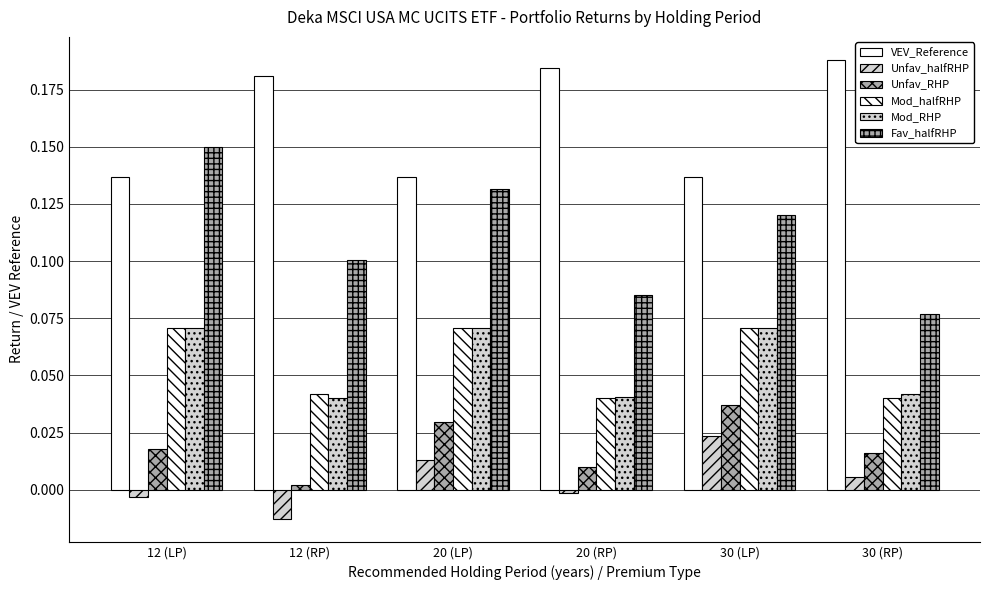

Does the chart contain stacked bars?

No